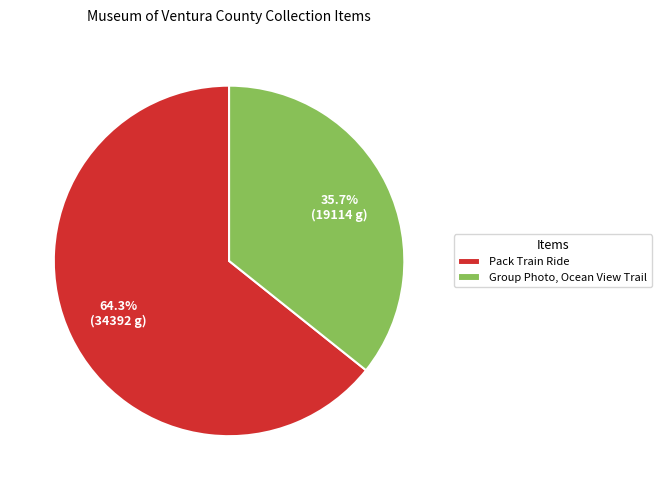

Which has a higher value, Pack Train Ride or Group Photo, Ocean View Trail?

Pack Train Ride